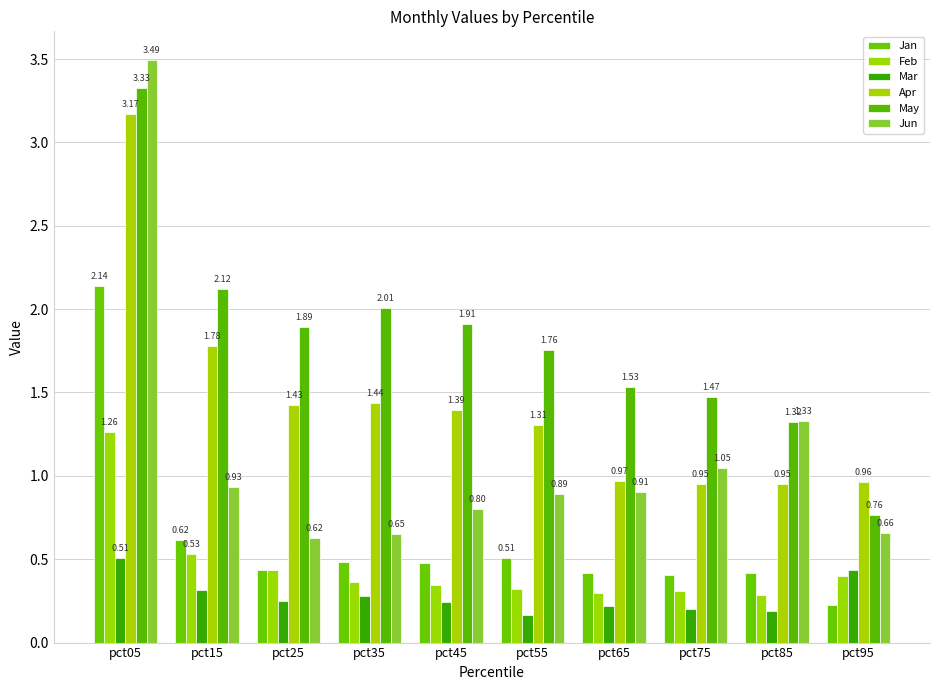

Are the bars grouped side by side (vs. stacked)?

Yes